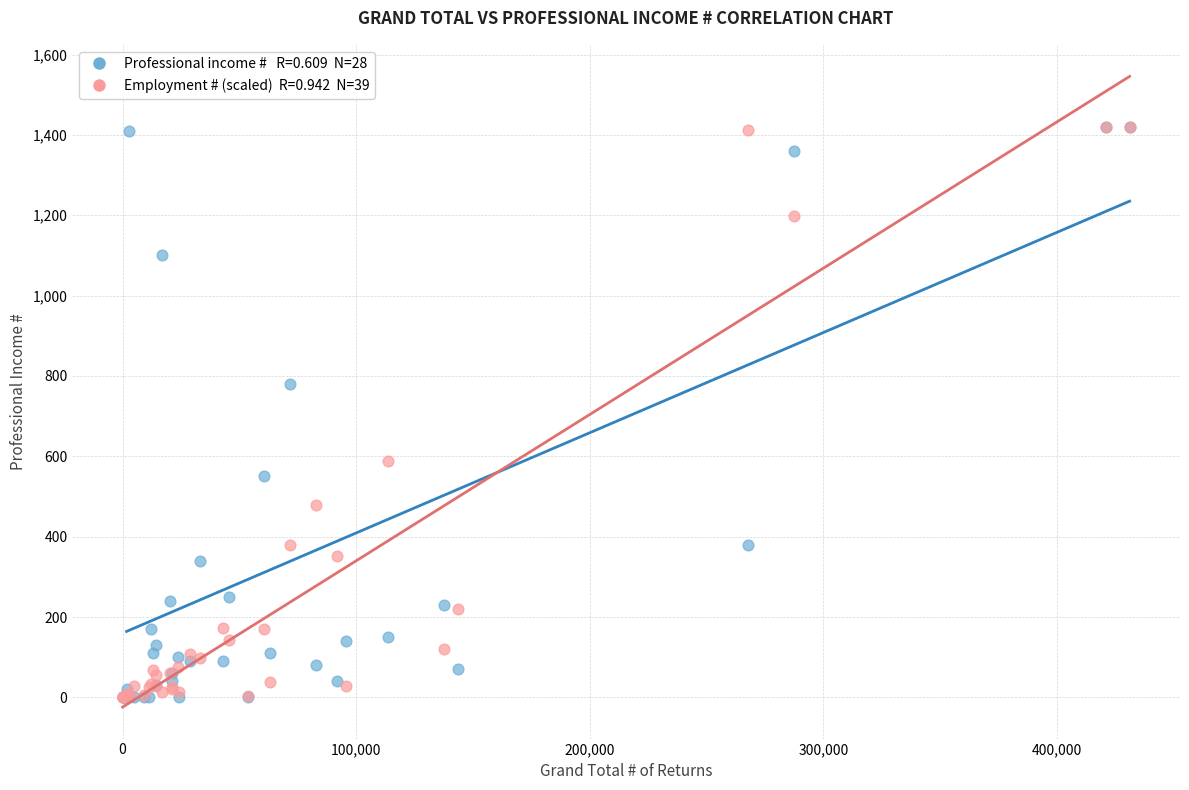

Across all series, what Y value is closest to 710?

780.0